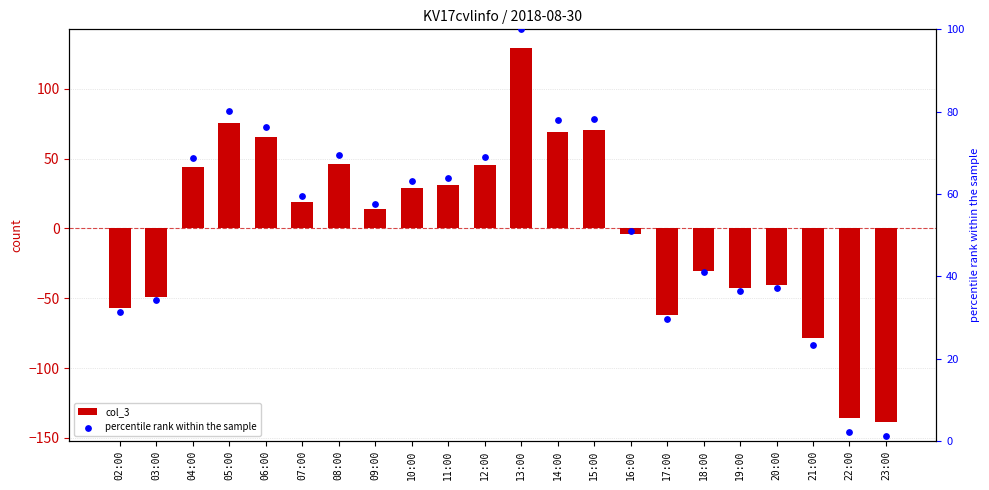

Which series contains the highest Y value?

col_3